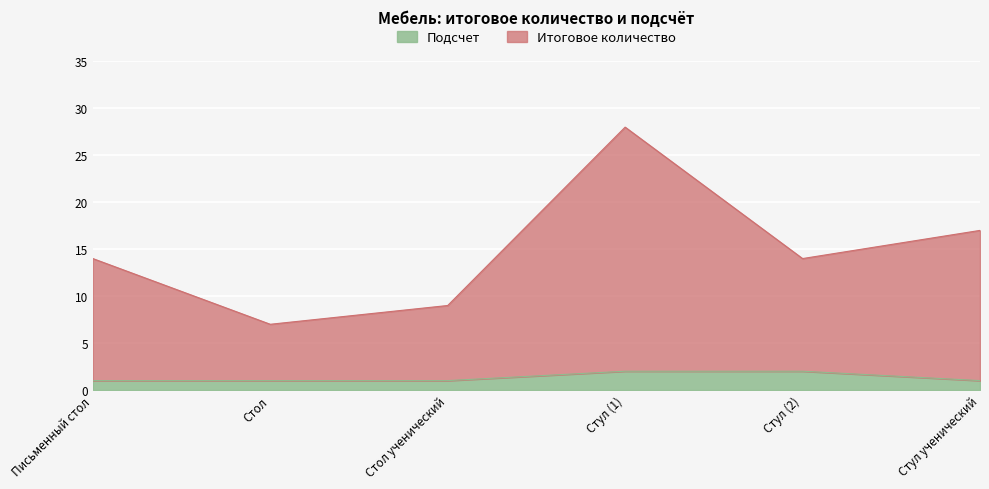

Rank the series at Стул (2) from highest to lowest value.

Итоговое количество, Подсчет